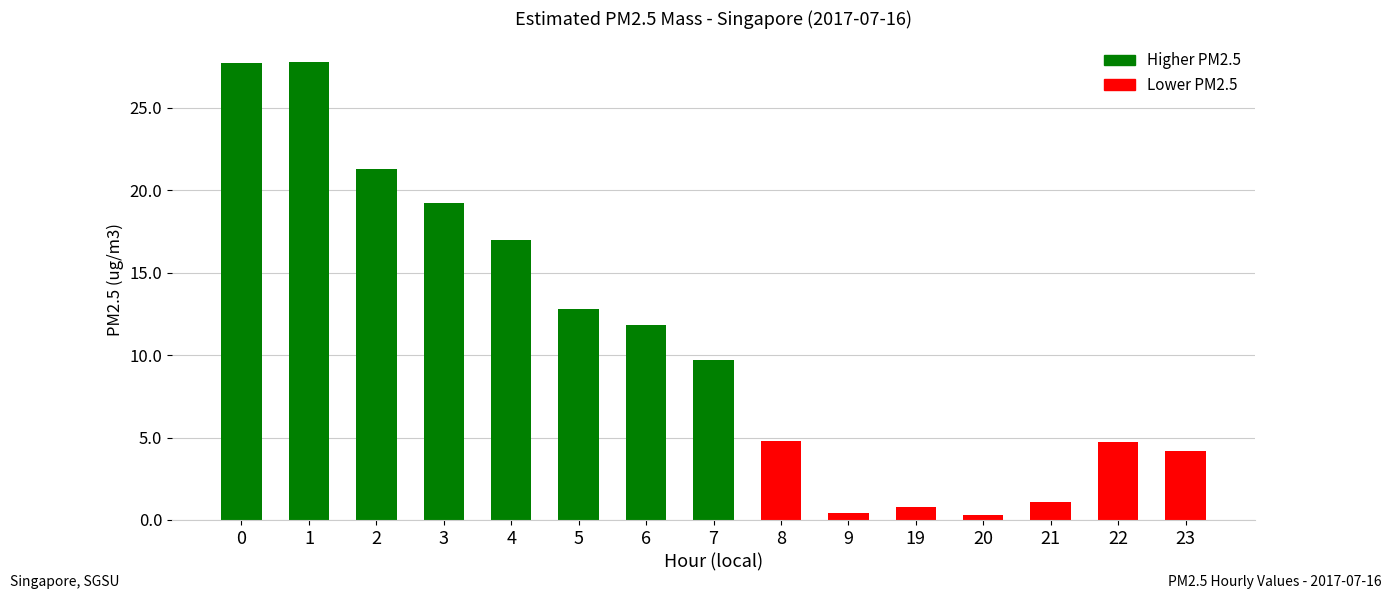

How many values exceed 9?

8